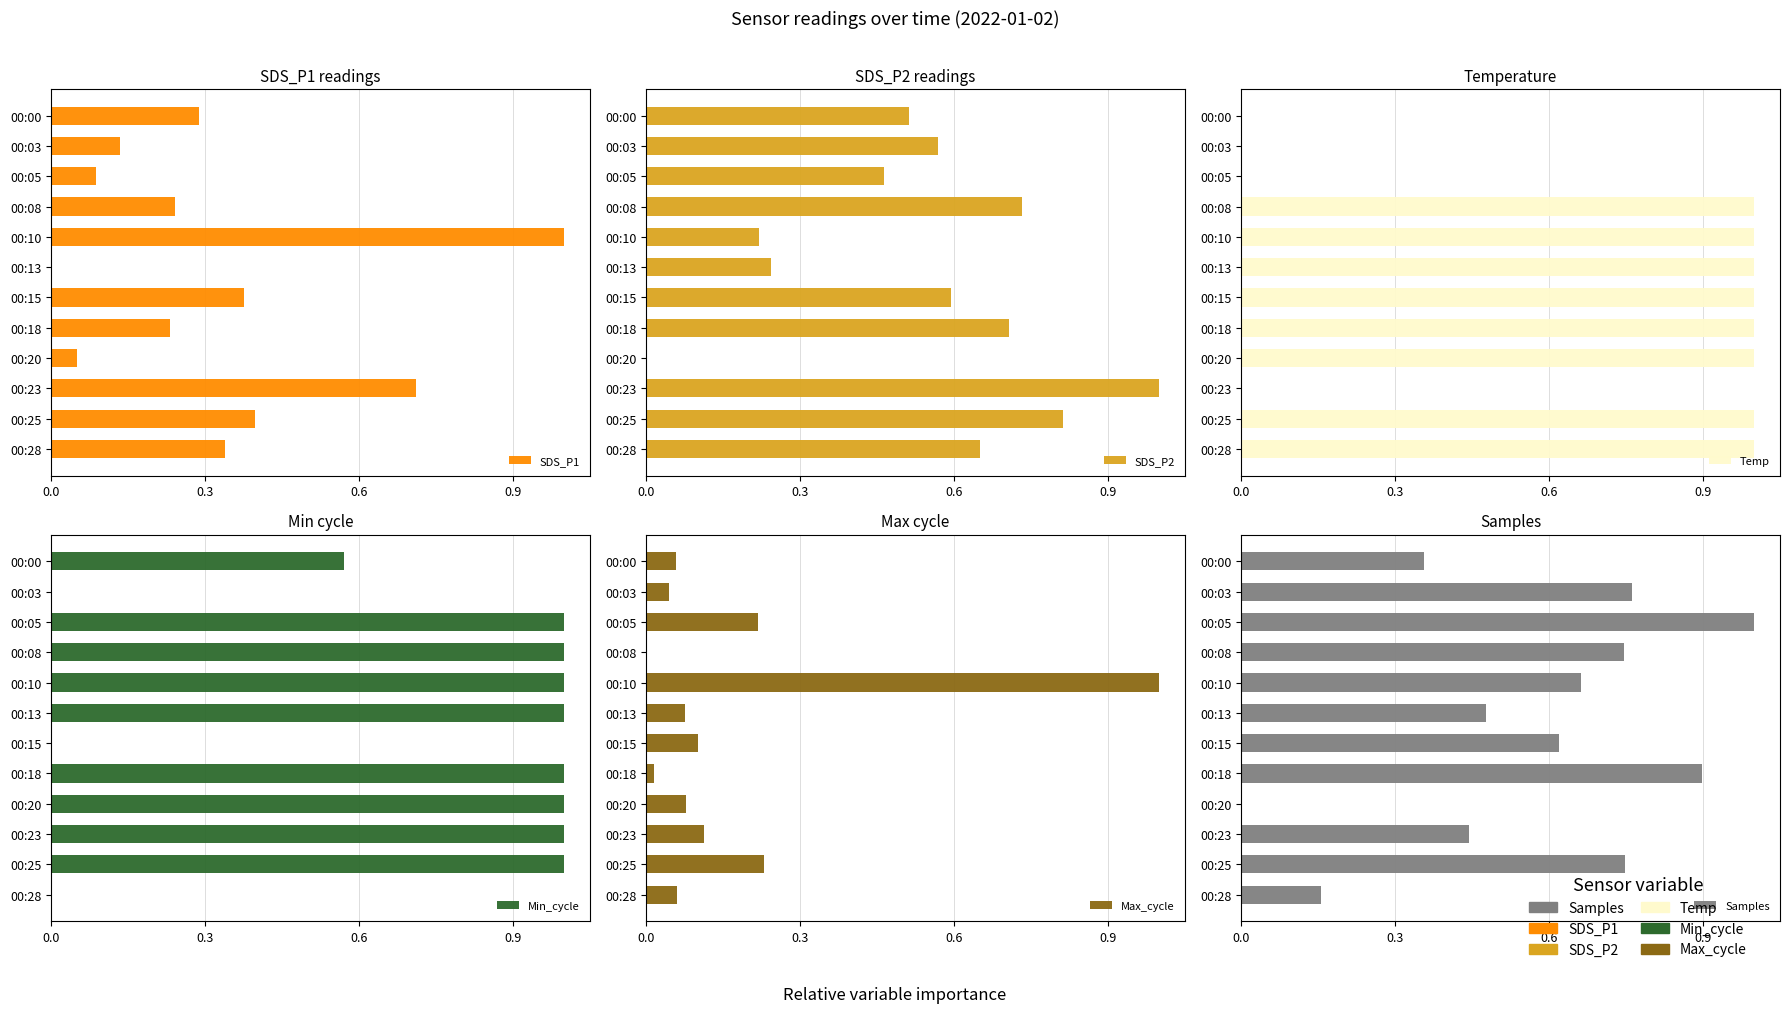

What position from the right is 4?

8